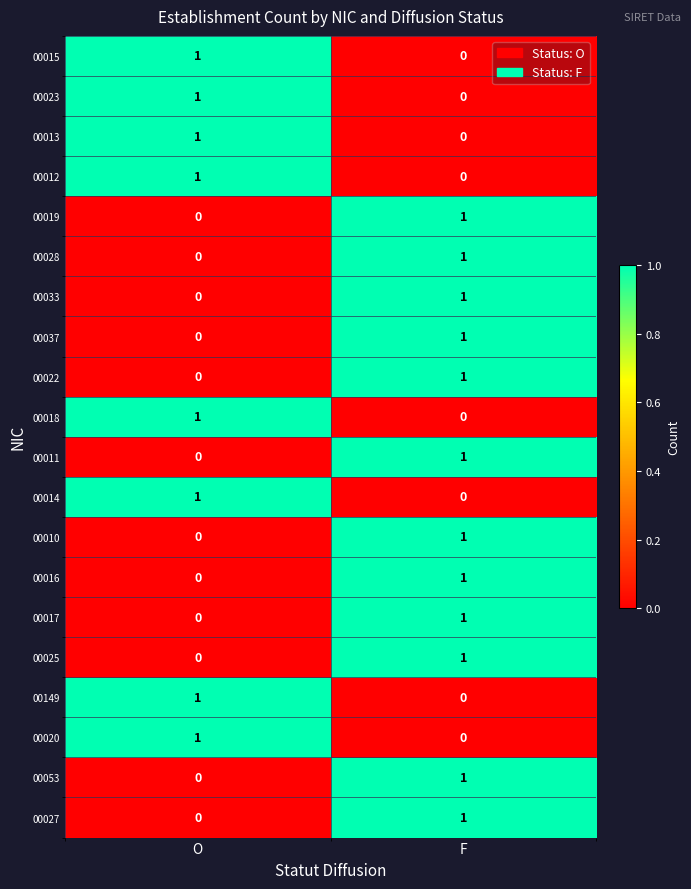

At which label is 00020 closest to 0?

F